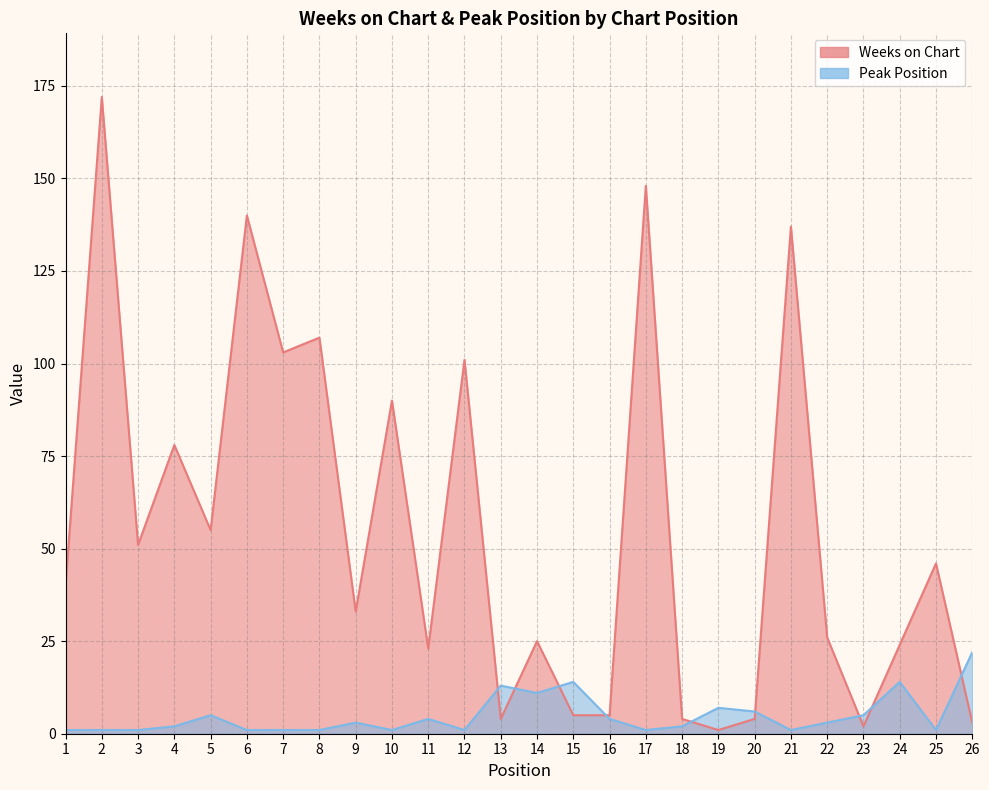

At which category does Weeks on Chart reach its first local valley?

3